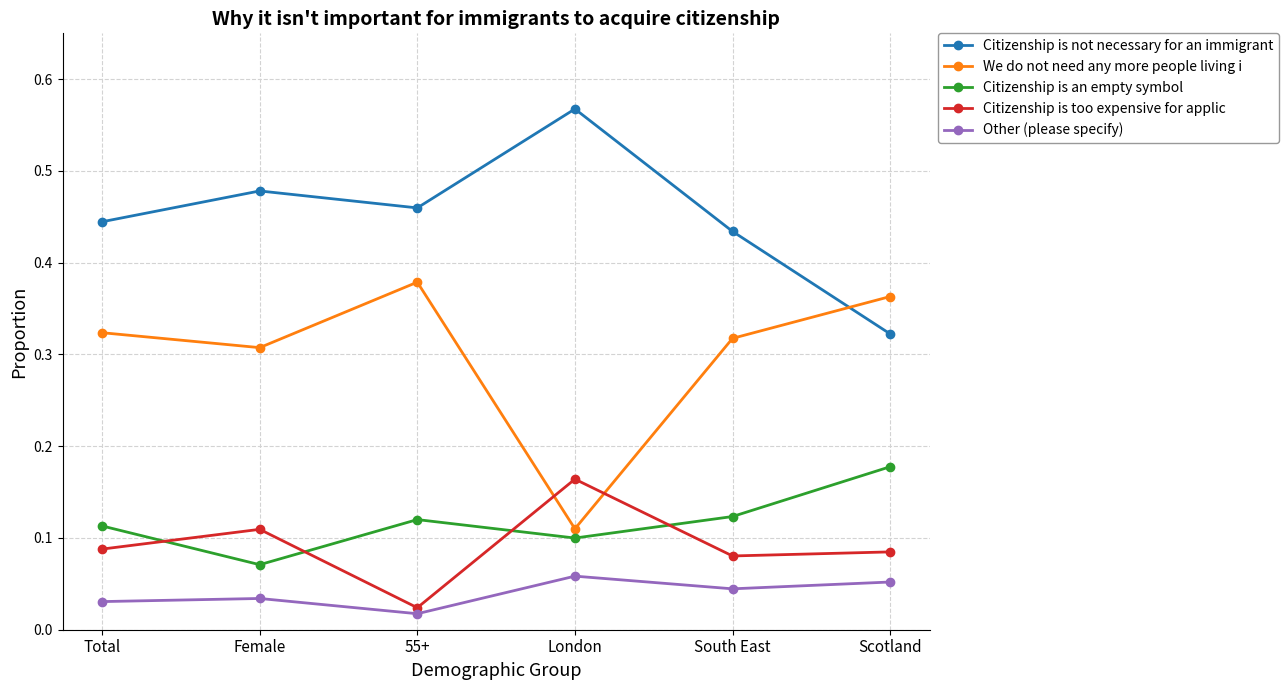

Which label corresponds to the smallest value in the chart?

55+